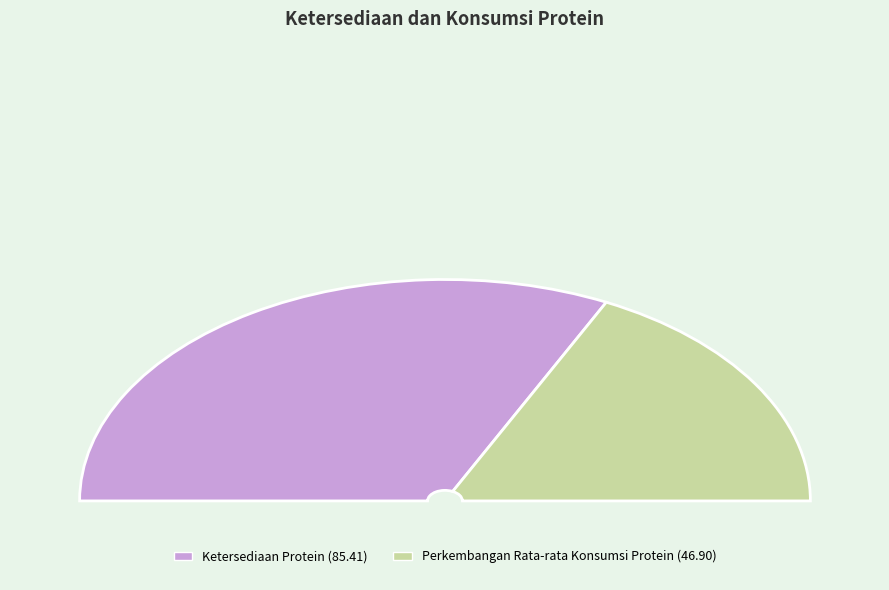

Which category has the biggest portion of the pie?

Ketersediaan Protein